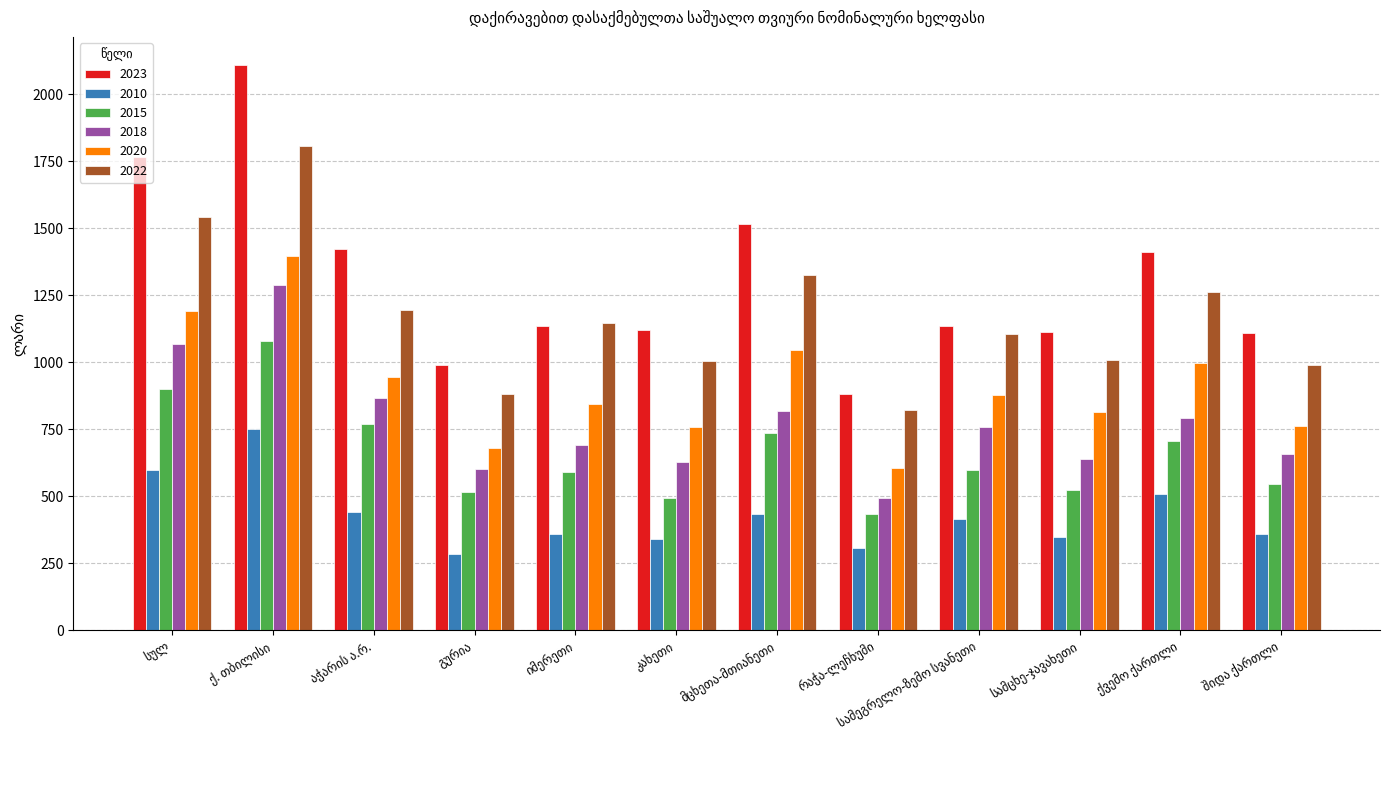

Which series has the largest range (max minus min)?

2023